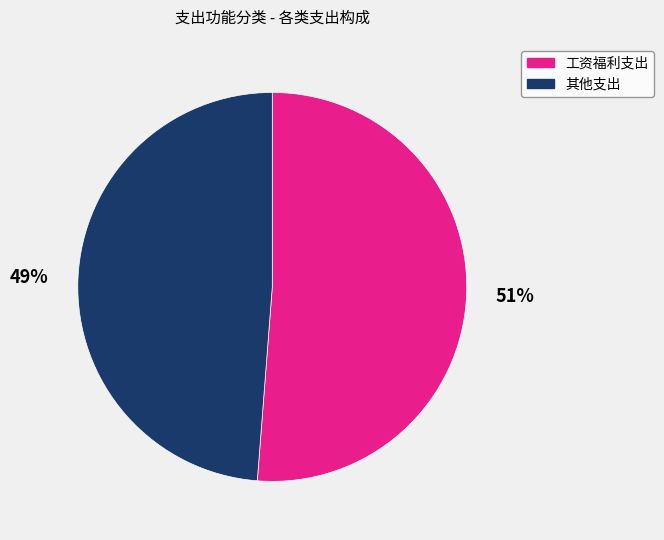

Does 工资福利支出 account for over 50% of the chart?

Yes